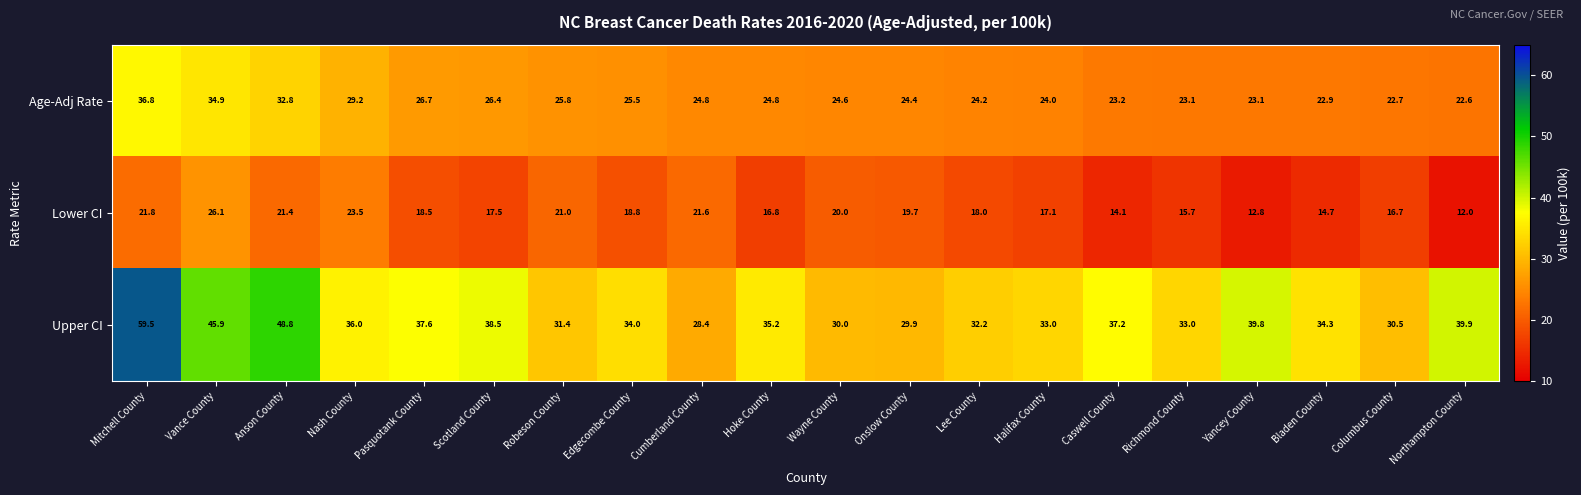

What is the approximate value of Lower CI at Northampton County?

12.0